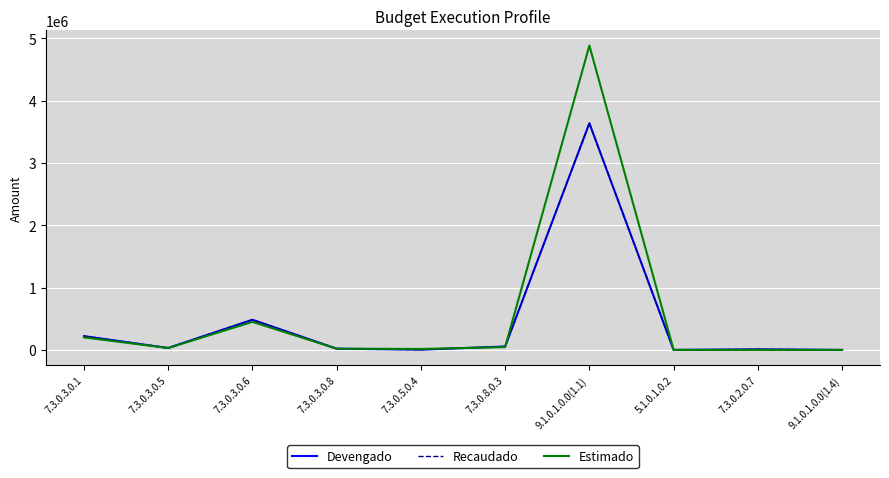

What is the label of the 4th point from the right?

9.1.0.1.0.0(1.1)